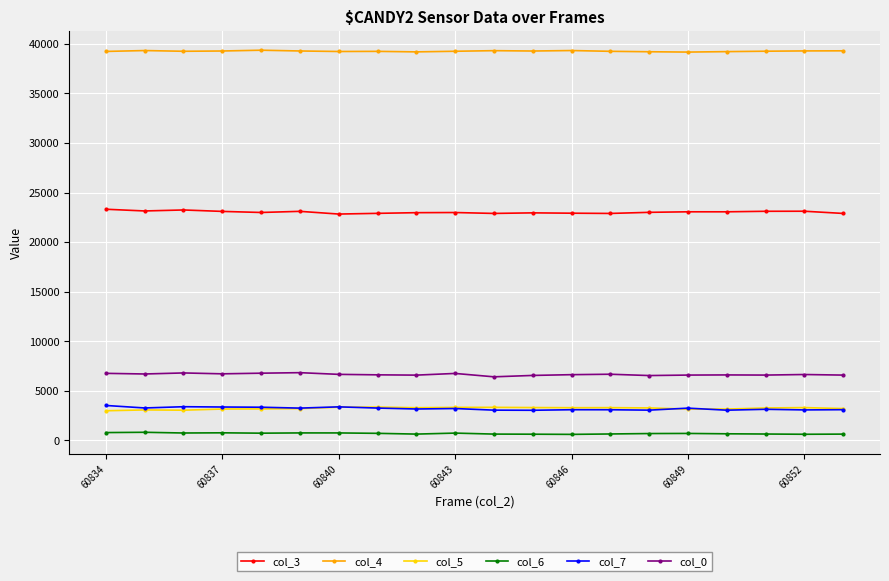

What is the minimum value shown in the chart?

616